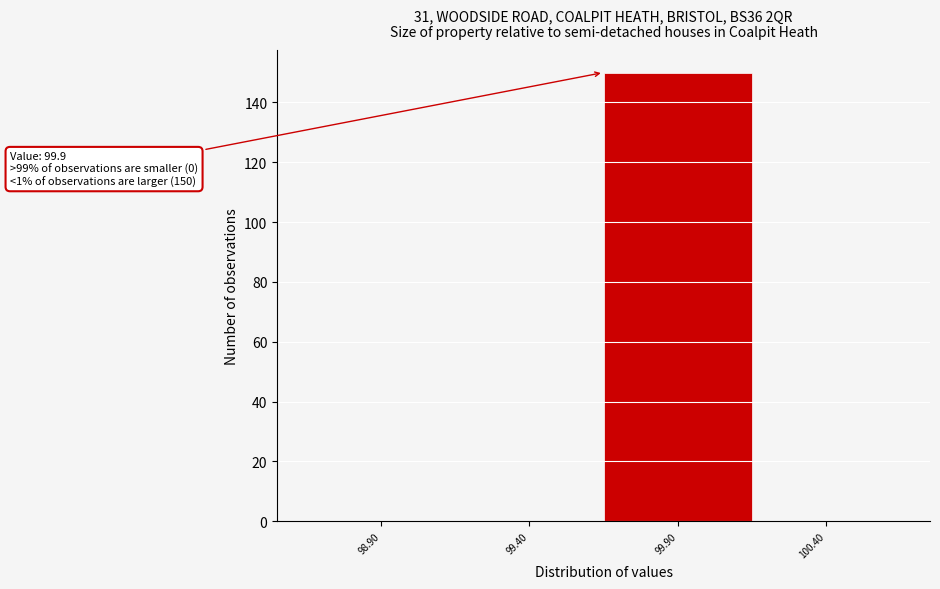

Reading left to right, extract all data points from this chart.

98.90=0	99.40=0	99.90=150	100.40=0